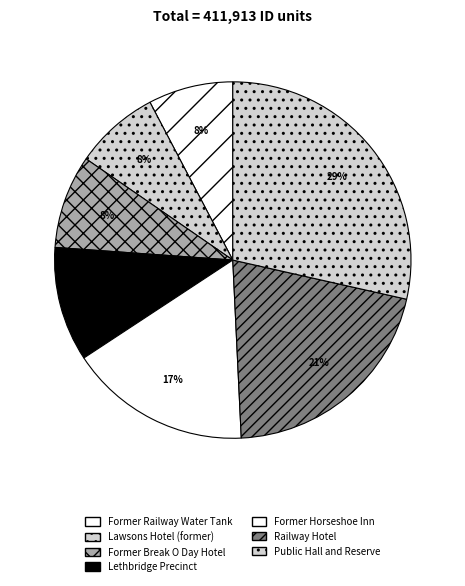

What is the largest slice in the pie chart?

Public Hall and Reserve